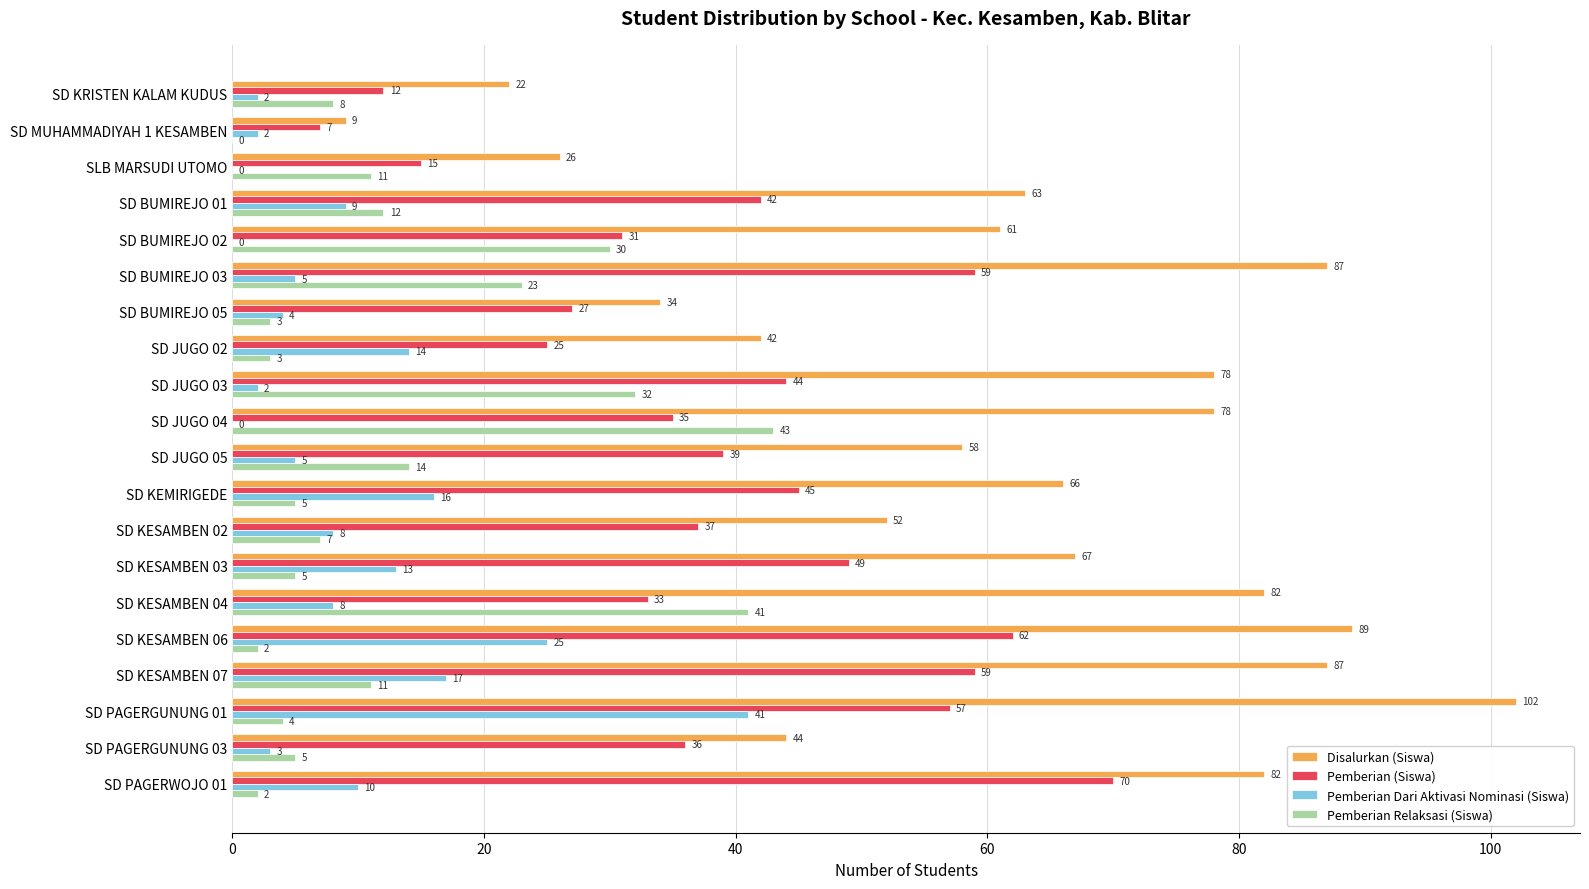

What is the sum of all Pemberian (Siswa) values?

784